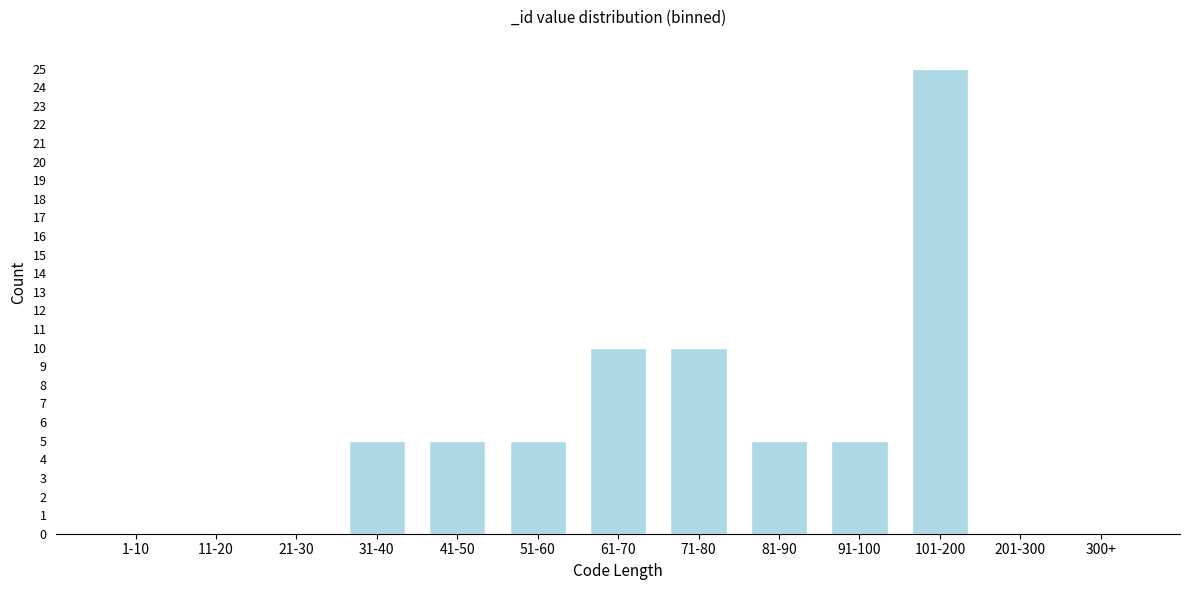

Reading left to right, transcribe all the data shown in this chart.

1-10=0	11-20=0	21-30=0	31-40=5	41-50=5	51-60=5	61-70=10	71-80=10	81-90=5	91-100=5	101-200=25	201-300=0	300+=0